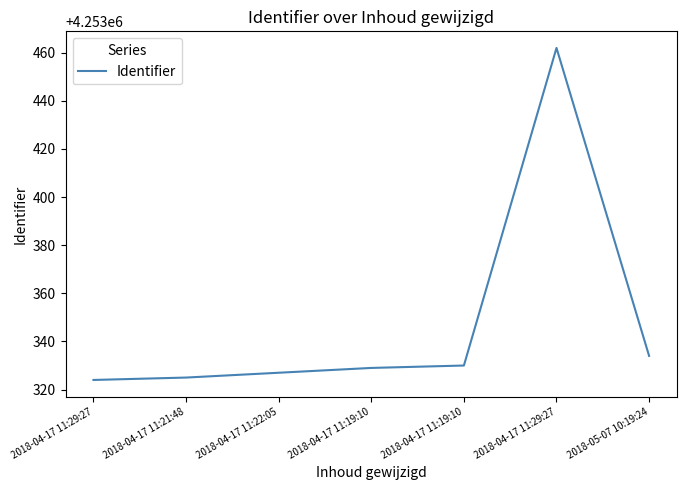

How many categories are shown in the chart?

7